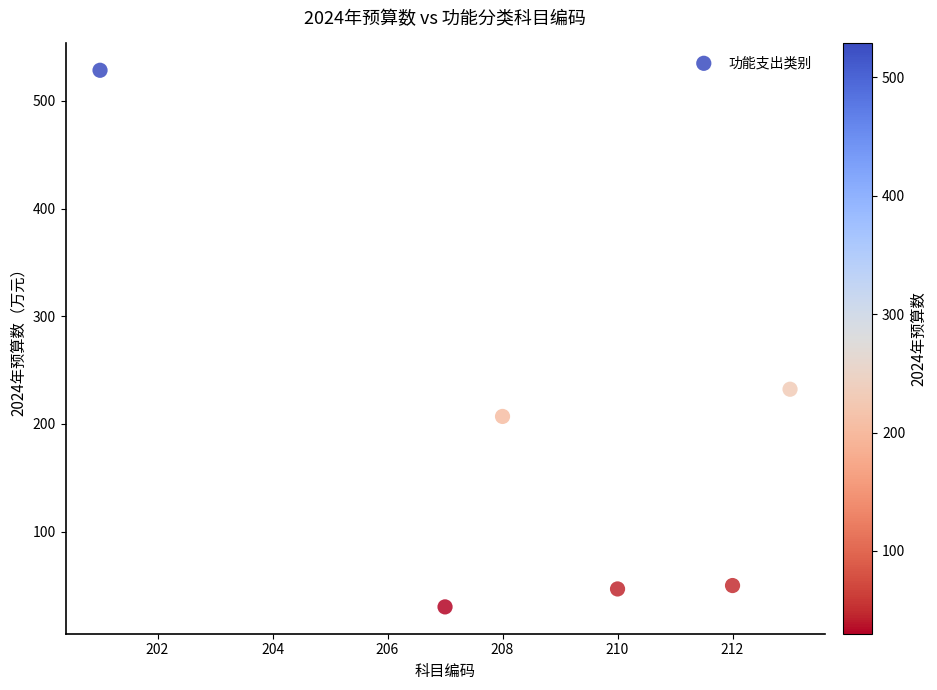

What is the range of Y values (max minus min)?

498.2